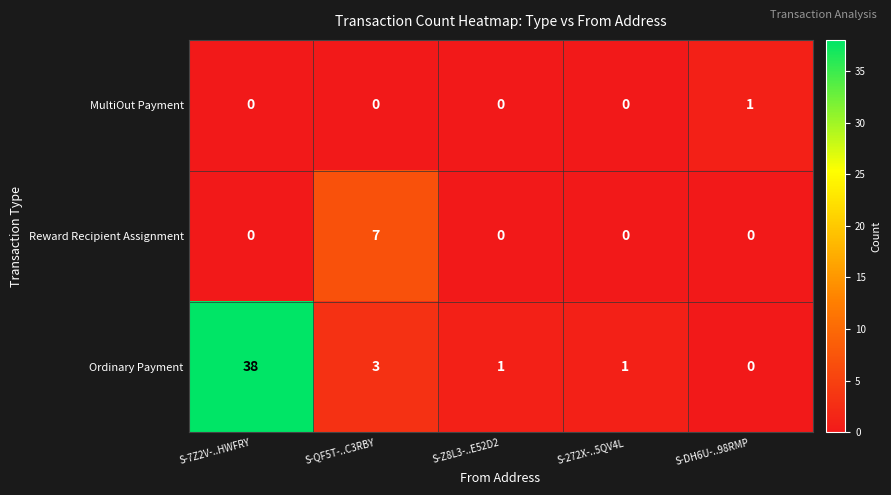

Which category has the lowest value in the Ordinary Payment series?

S-DH6U-..98RMP